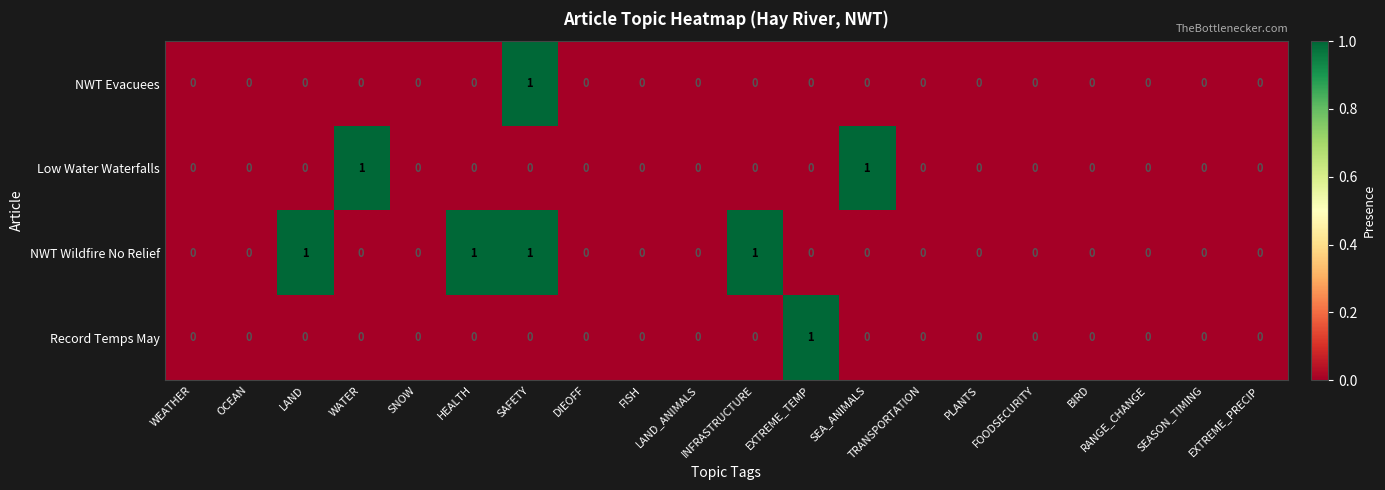

At which category is the sum across all series the highest?

SAFETY